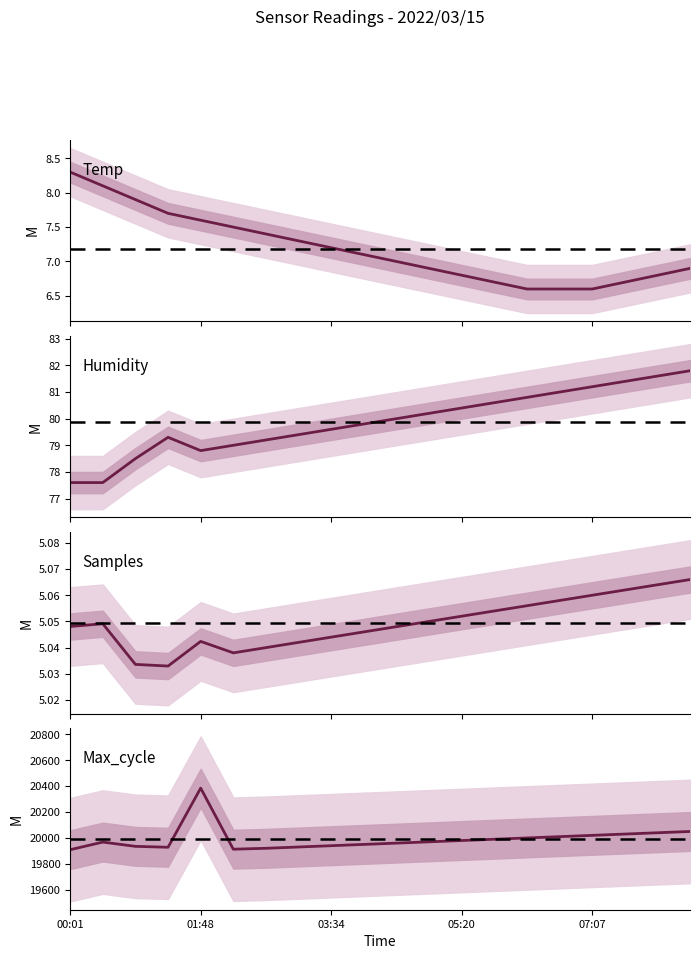

What are all the series names shown in the legend?

Temp, Humidity, Samples, Max_cycle